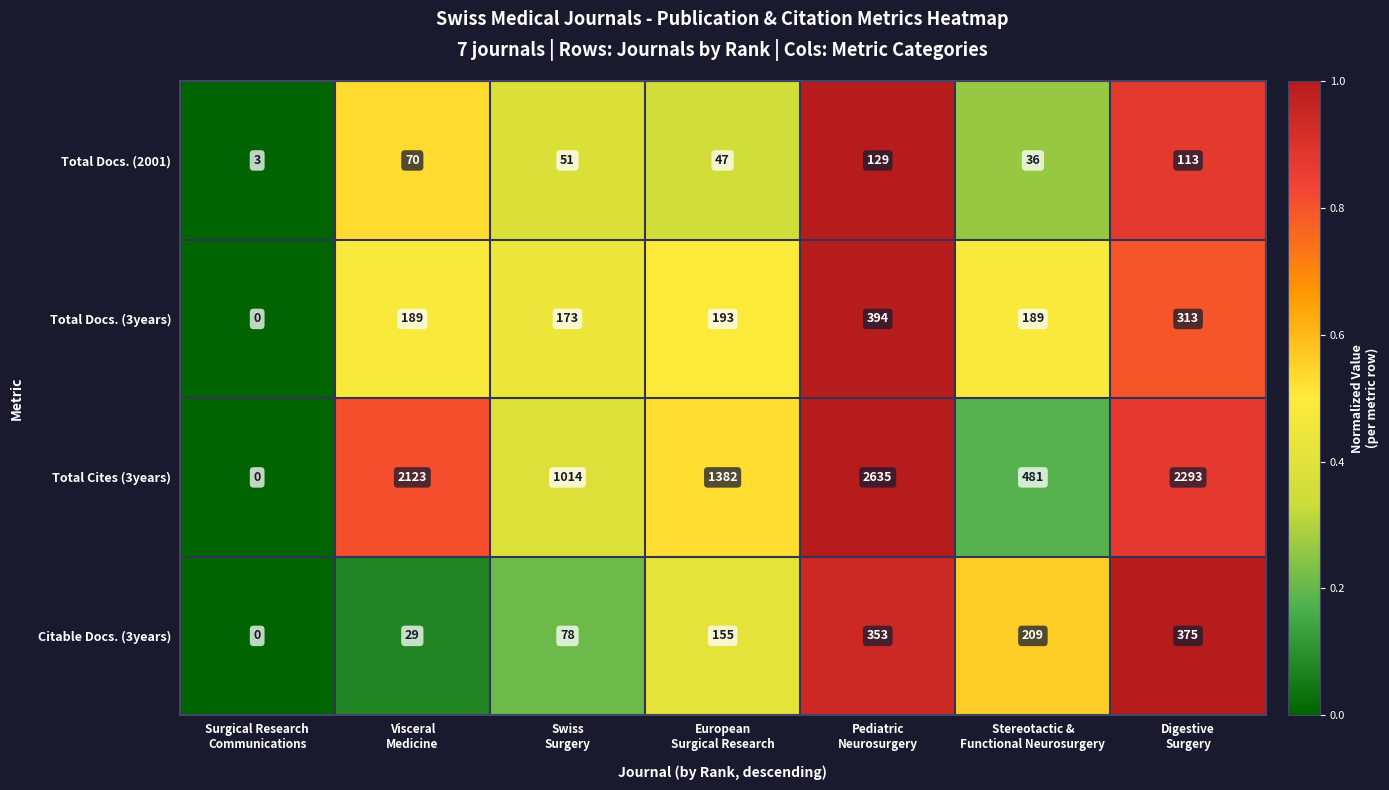

Which series has the largest total across all categories?

Total Cites (3years)